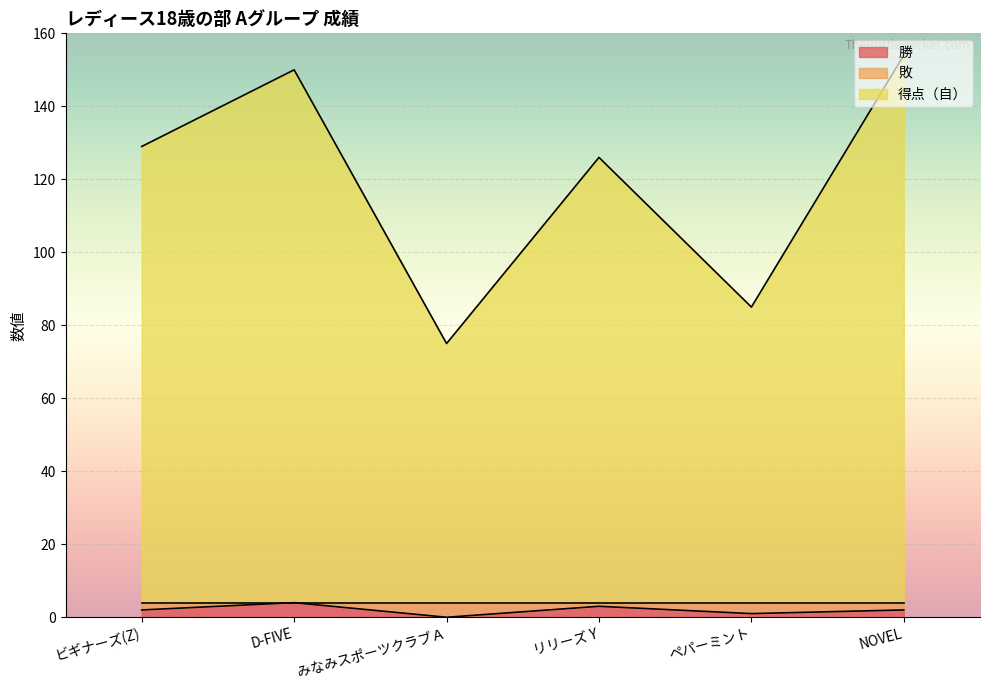

List the series in order of their overall mean, lowest first.

勝, 得点（自）